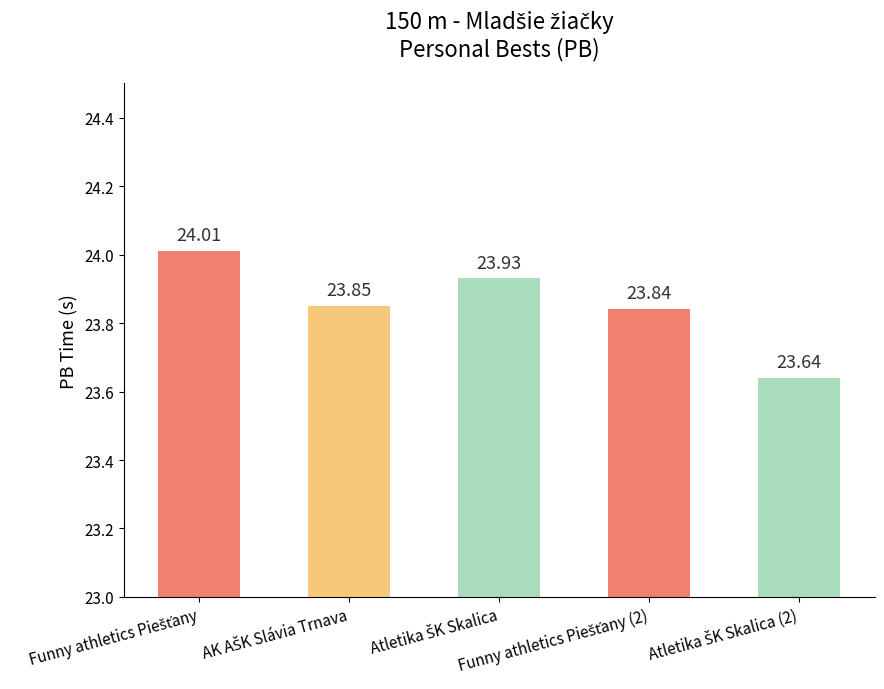

What is the sum of all values?

119.3